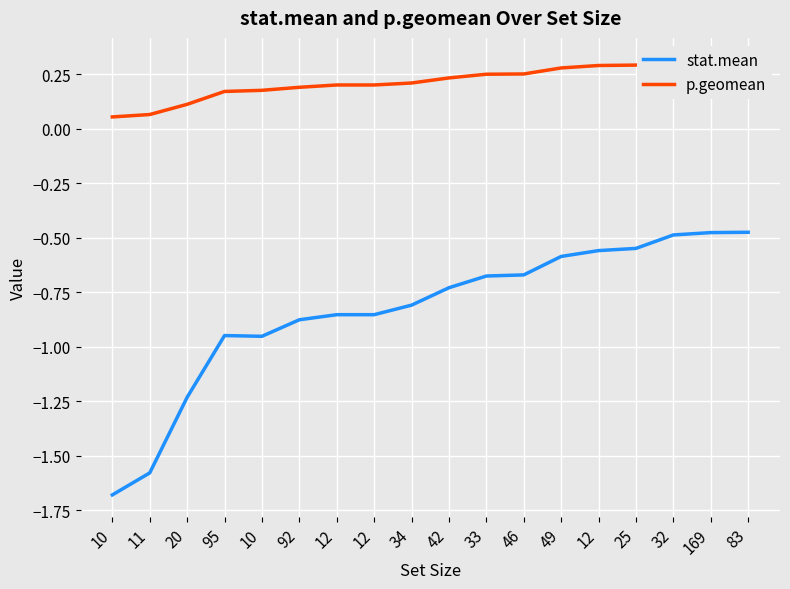

What is the average value of the stat.mean series?

-0.8